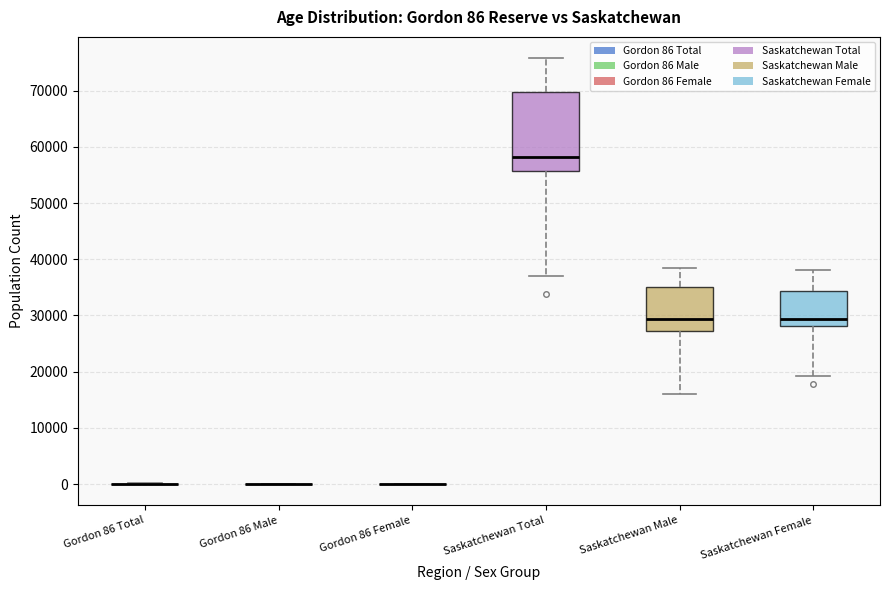

Comparing the boxes themselves (not the whiskers), which one is the tallest?

Saskatchewan Total